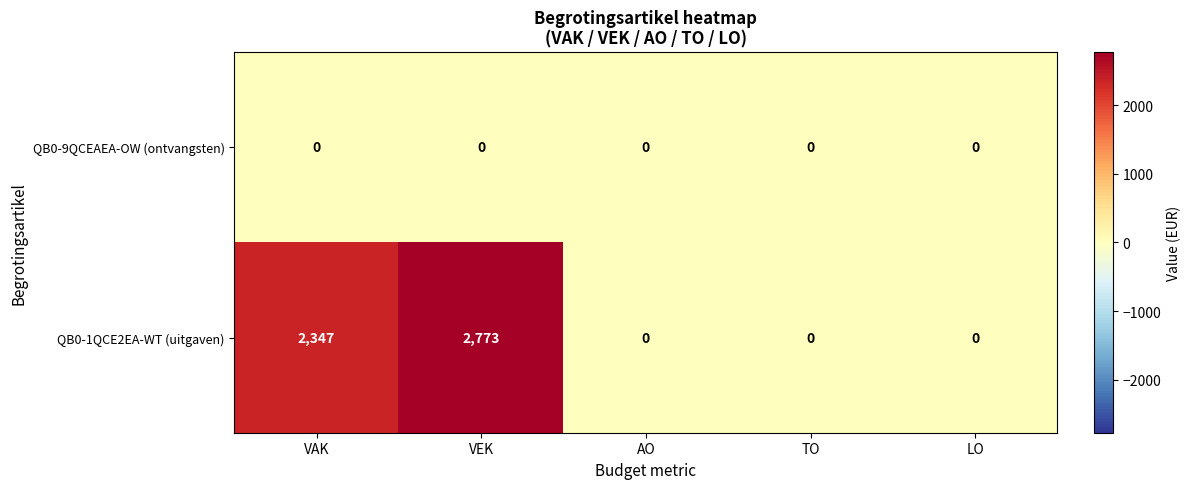

Reading right to left, extract all data points from this chart.

QB0-9QCEAEA-OW (ontvangsten): LO=0	TO=0	AO=0	VEK=0	VAK=0
QB0-1QCE2EA-WT (uitgaven): LO=0	TO=0	AO=0	VEK=2773	VAK=2347